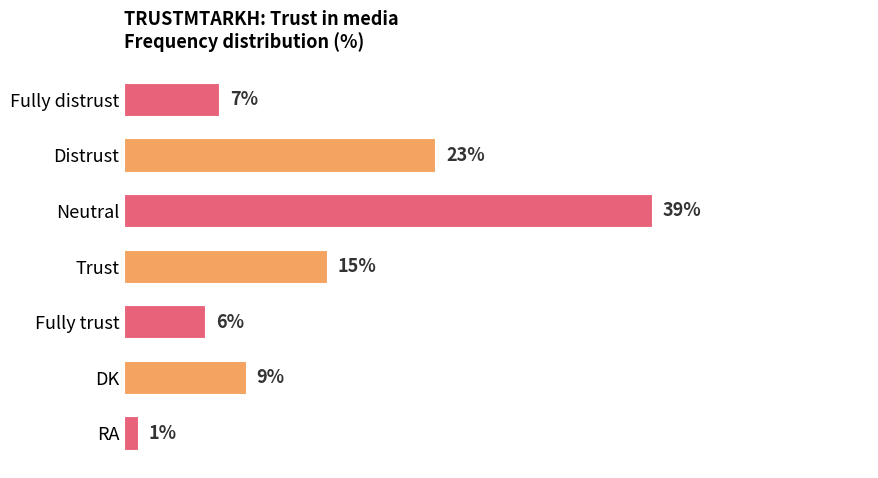

Which has a higher value, Fully distrust or Neutral?

Neutral